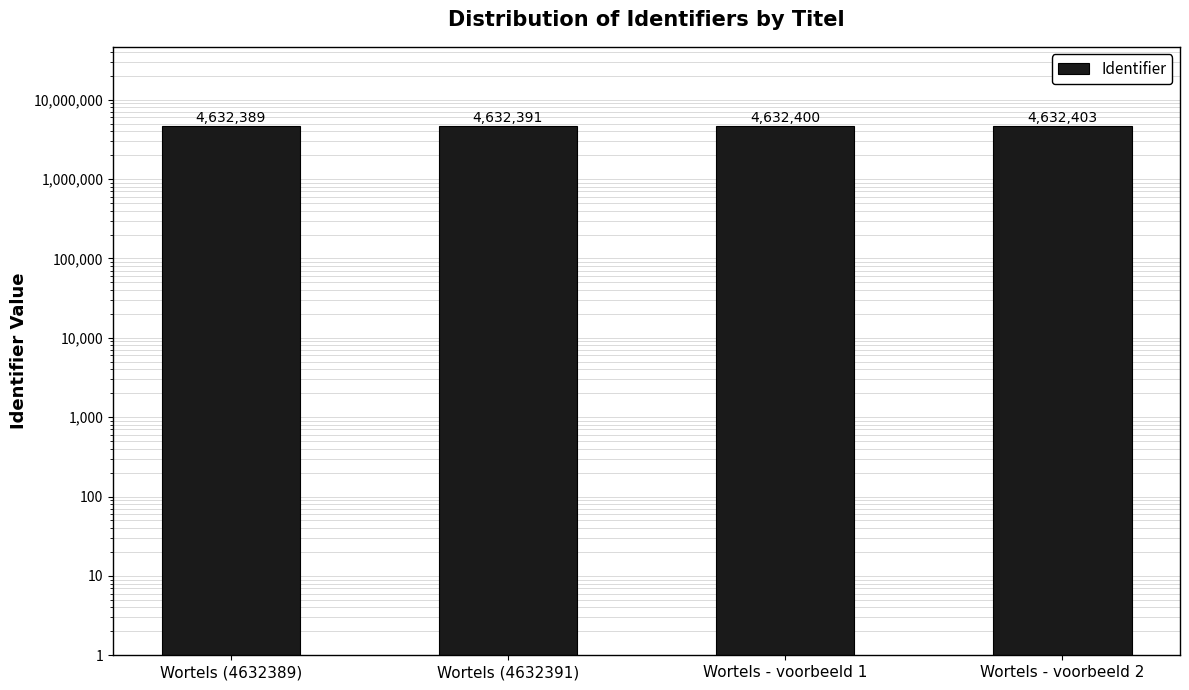

What position from the right is Wortels (4632391)?

3